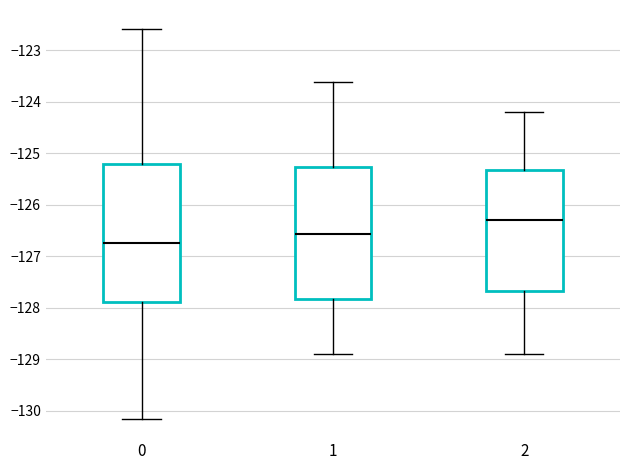

Which box's median line is the highest?

2